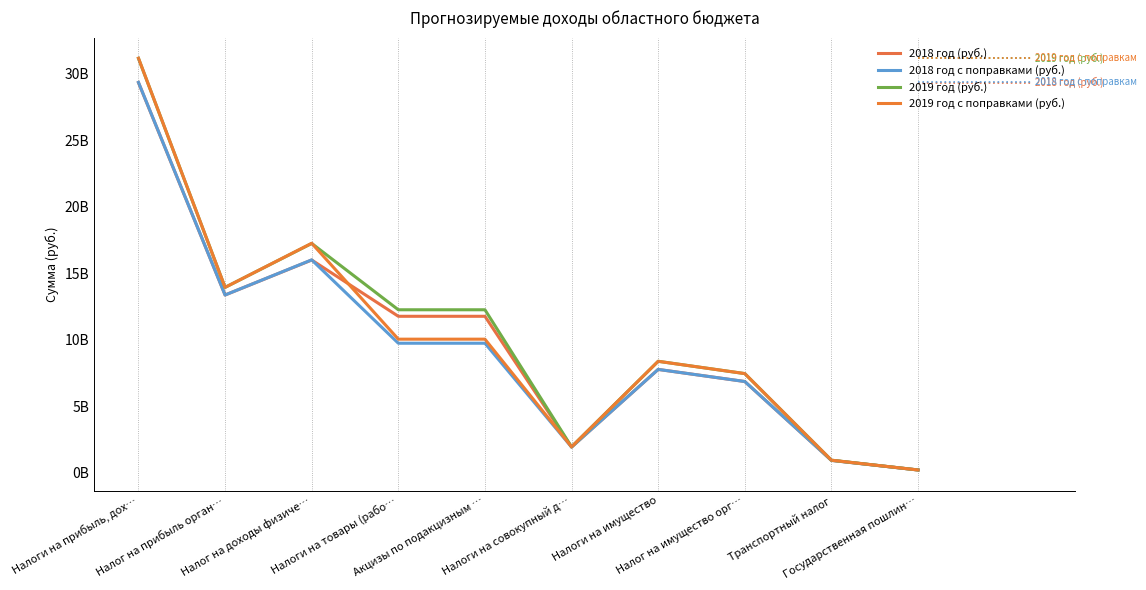

Is it true that 2018 год с поправками (руб.) equals 7754856000 at Налоги на имущество?

True